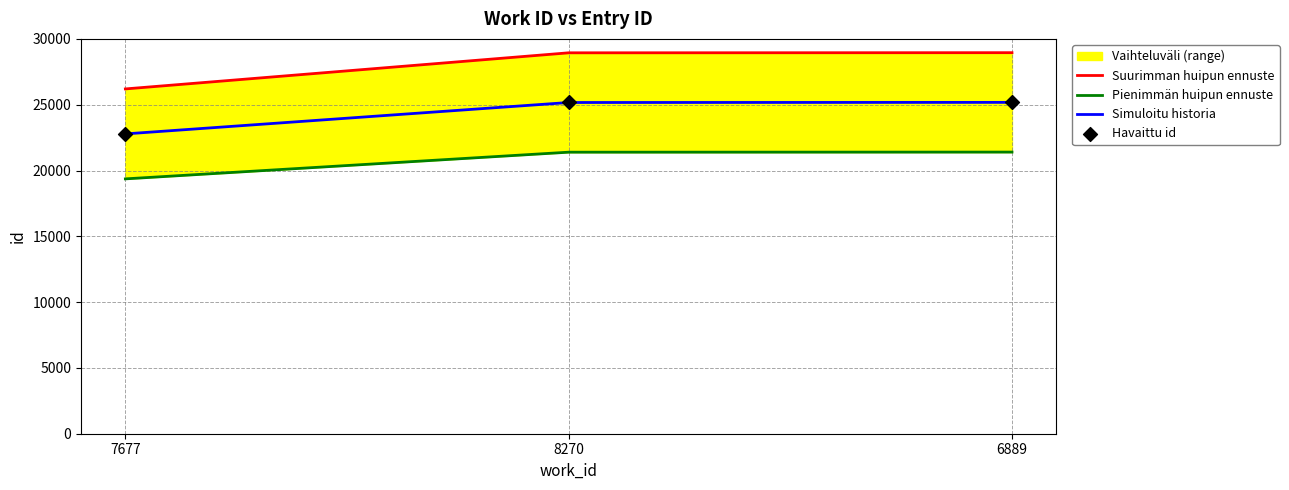

At how many categories does at least one series exceed 21084?

3